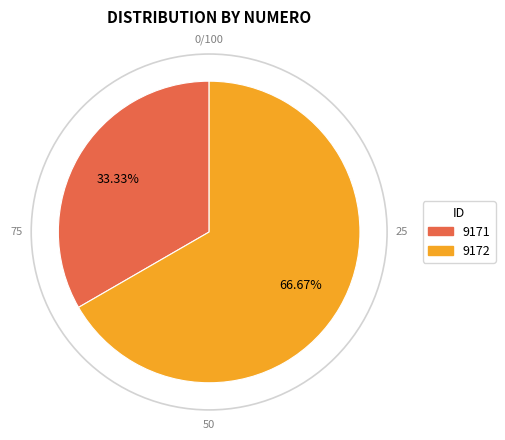

To the nearest percent, what portion does 9171 represent?

33%